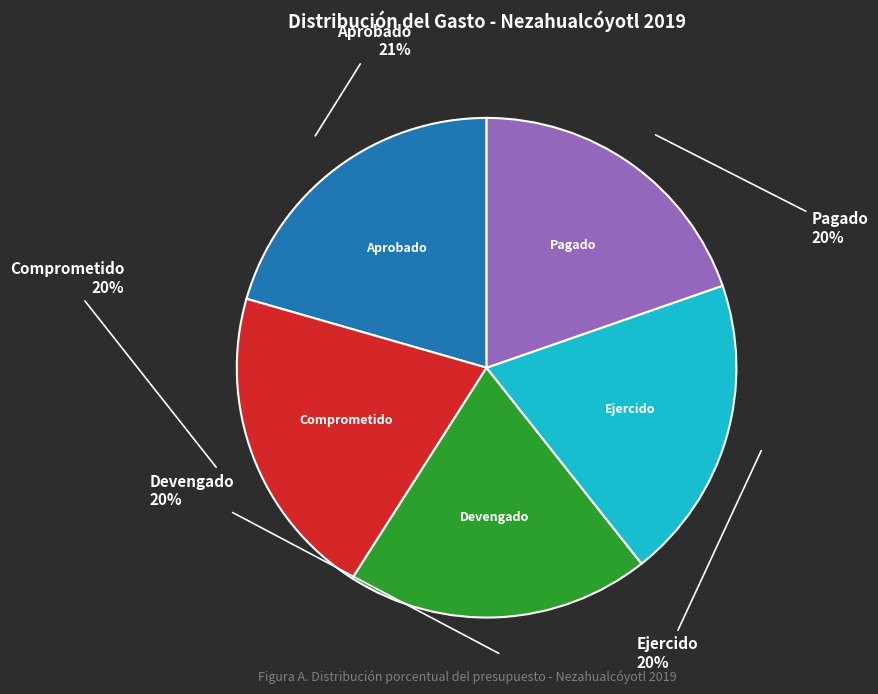

To the nearest percent, what is the difference between the largest and smallest slice percentages?

1%